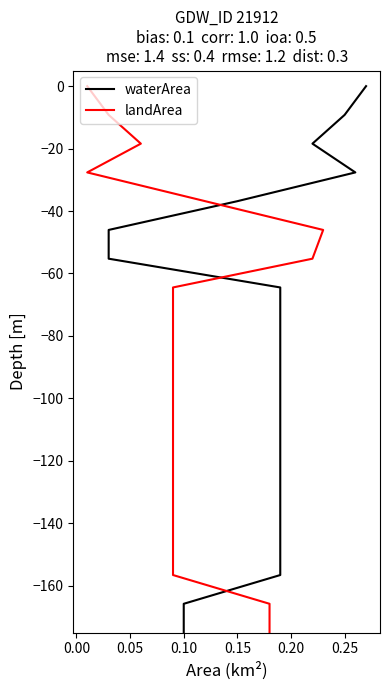

Is this an area chart (filled region under the line)?

No